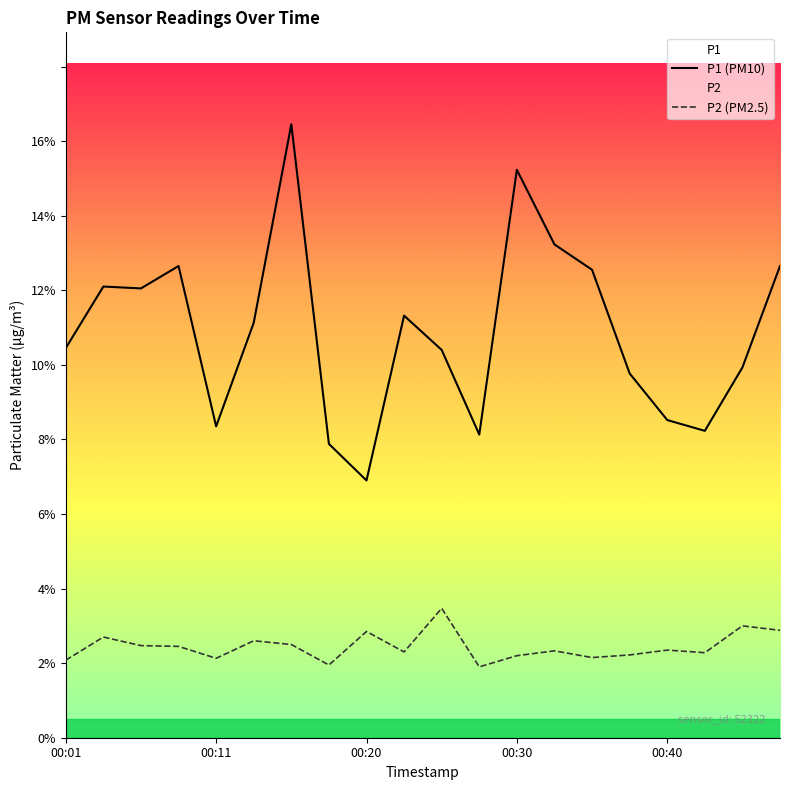

Which series changed the most between 00:01 and 00:11?

P1 (PM10)